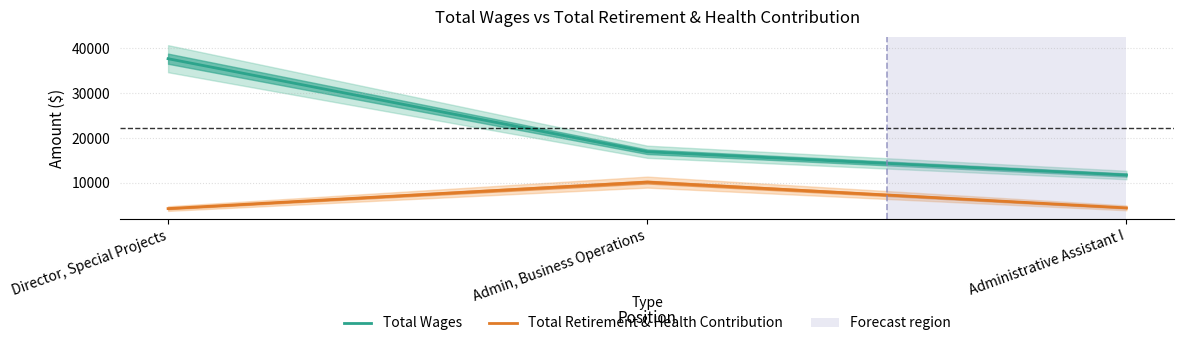

Where is Total Wages nearest to the value 24709?

Admin, Business Operations